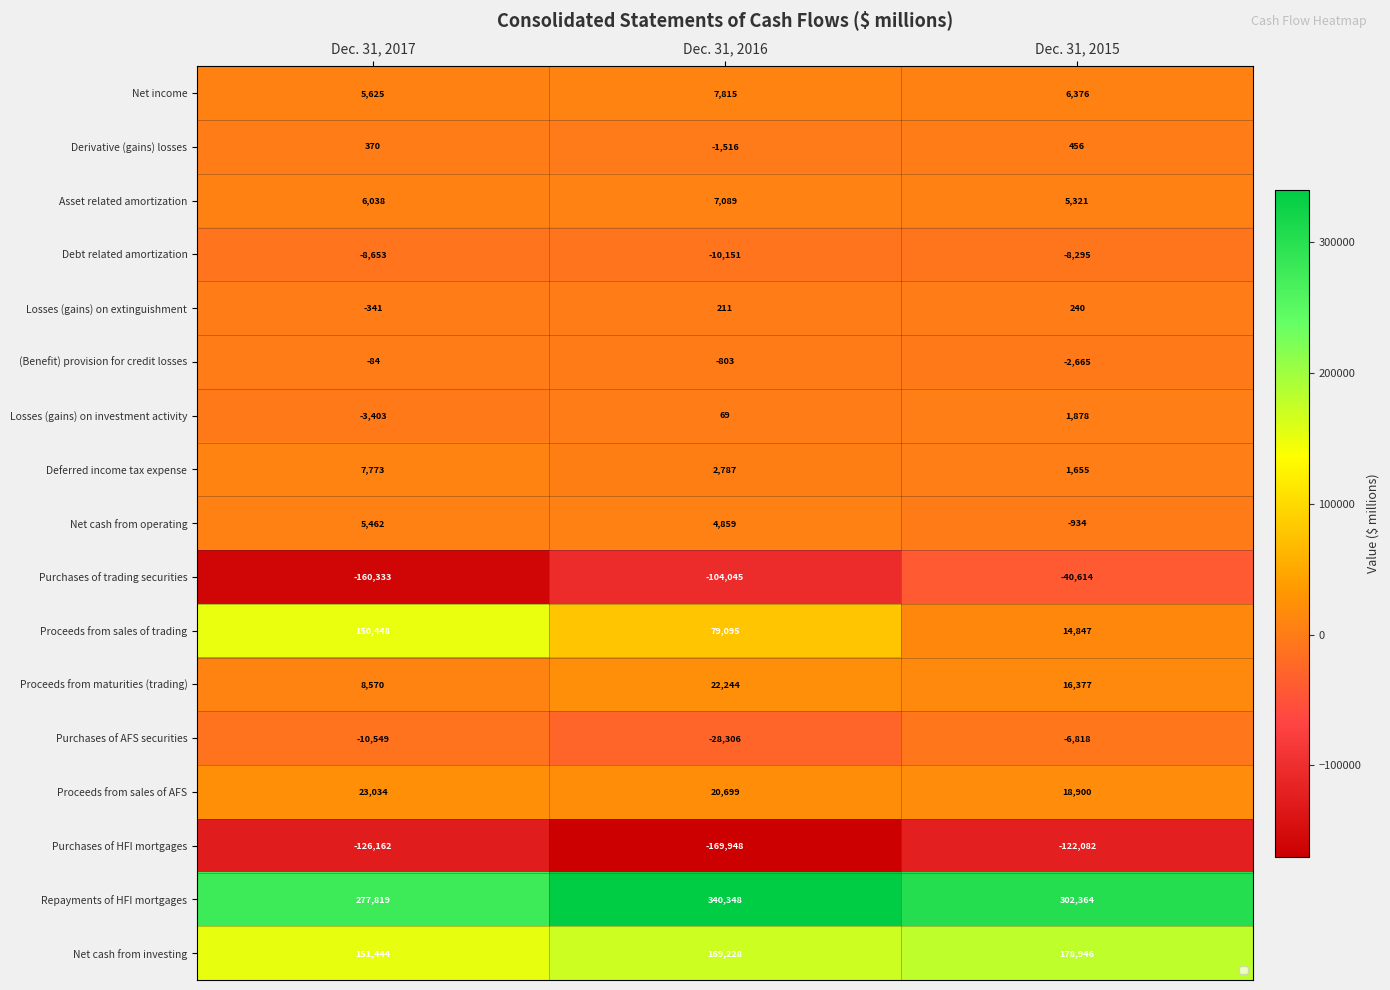

What is the difference between the Repayments of HFI mortgages values at Dec. 31, 2015 and Dec. 31, 2016?

37984